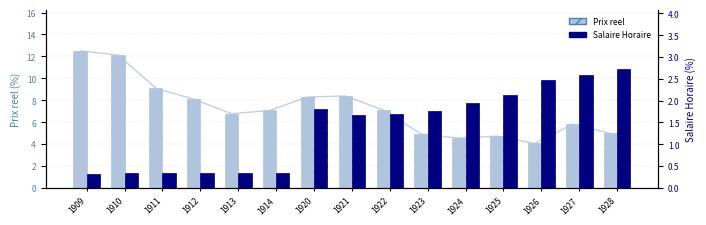

What is the highest value of the Salaire Horaire series?

2.7